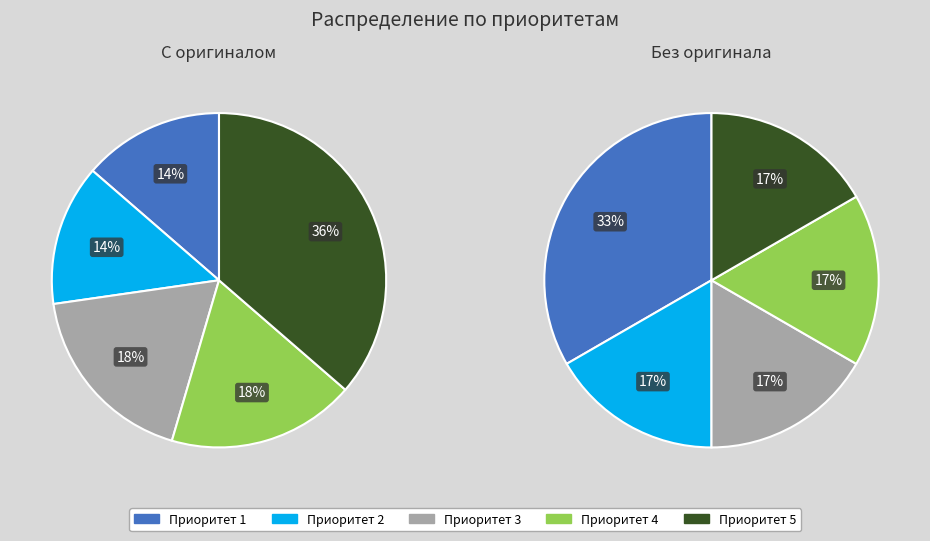

Which slice is the smallest?

Приоритет 1